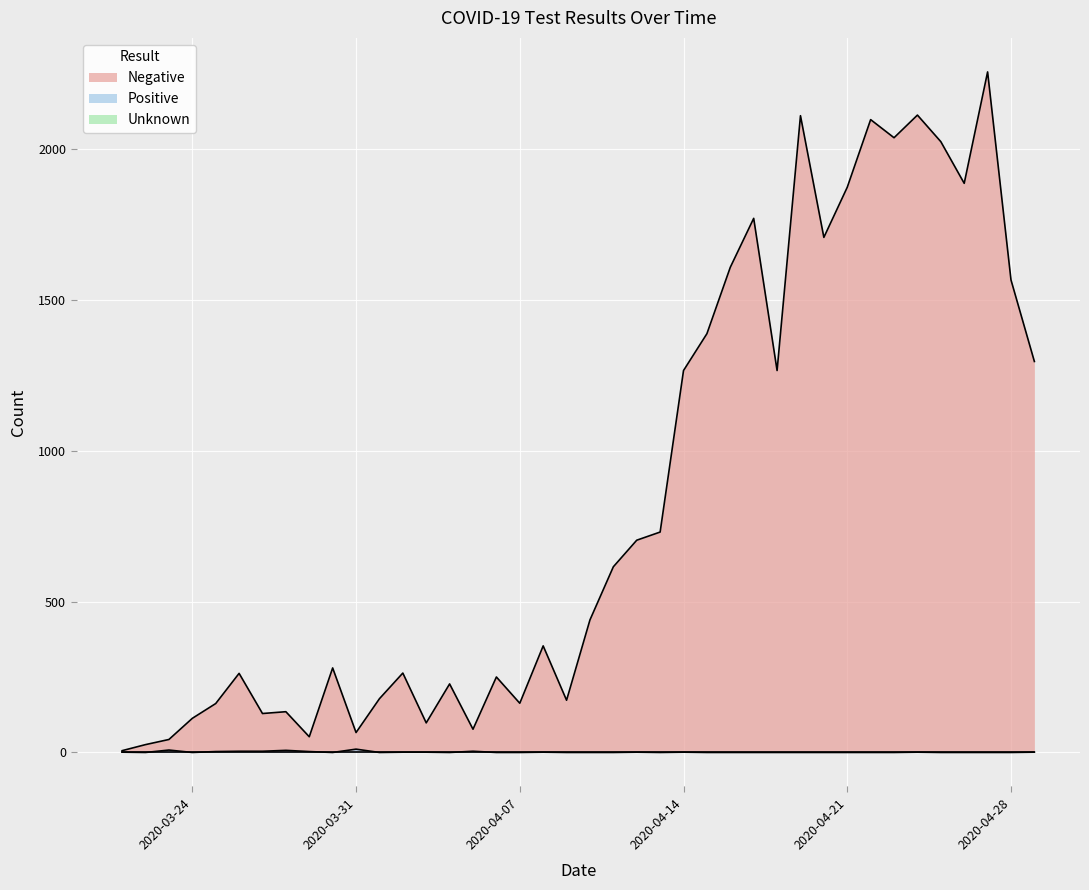

How many distinct data groups are displayed?

3